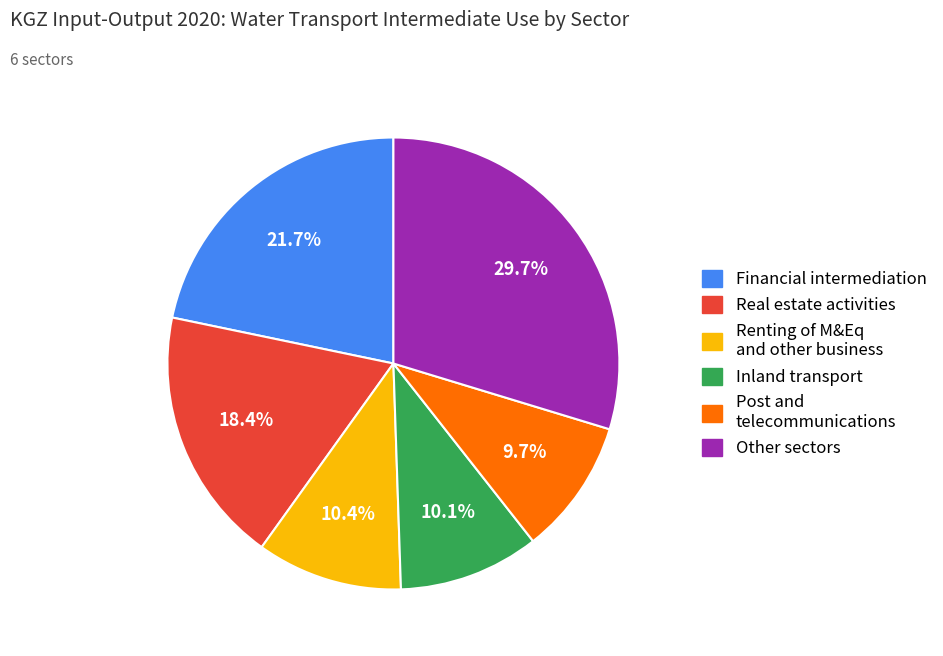

Is there a majority slice in this chart?

No